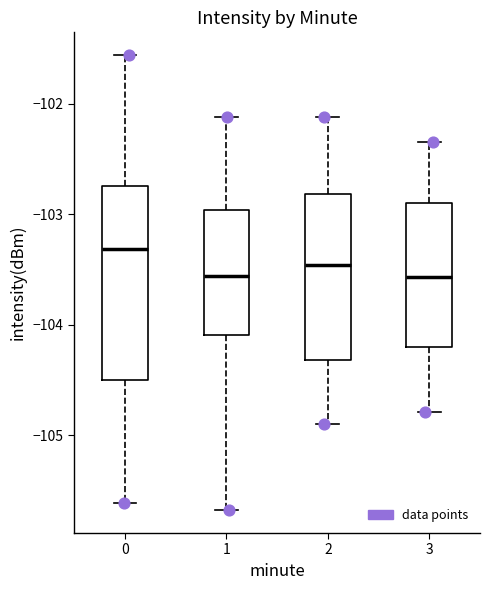

Reading left to right, read every box against the y-axis: the position of its median line, the range the box covers, and the ends of its whiskers. The values are not printed on the chart, so give them approximately, as read against the axis.

0: median -103.3, box -104.5 to -102.7, whiskers -105.6 to -101.6
1: median -103.6, box -104.1 to -103.0, whiskers -105.7 to -102.1
2: median -103.5, box -104.3 to -102.8, whiskers -104.9 to -102.1
3: median -103.6, box -104.2 to -102.9, whiskers -104.8 to -102.3